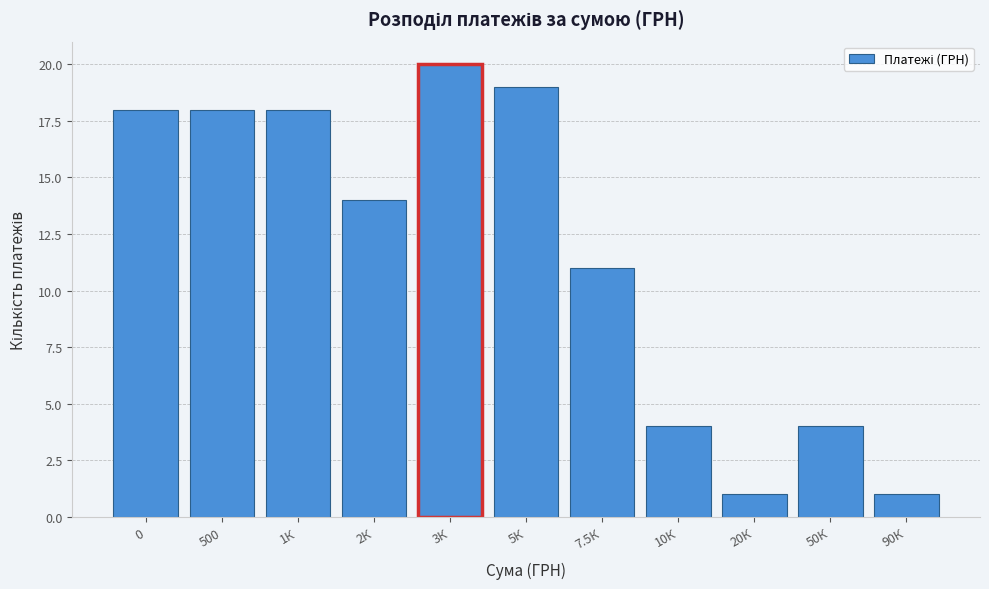

Reading left to right, what are all the values shown in this chart?

0=18	500=18	1К=18	2К=14	3К=20	5К=19	7.5К=11	10К=4	20К=1	50К=4	90К=1